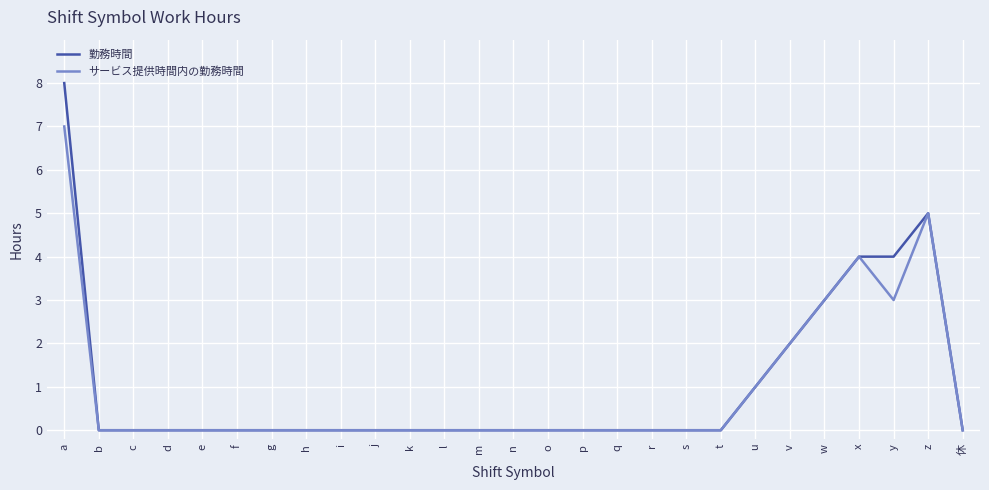

What is the difference between the maximum and minimum values in the 勤務時間 series?

8